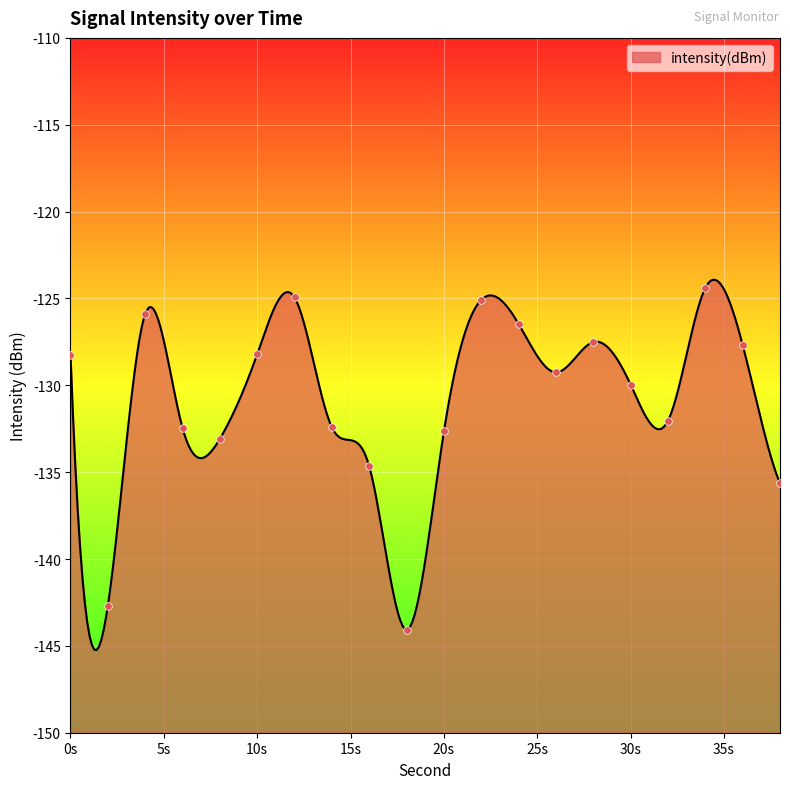

What is the change in value from 8 to 10?

+4.9